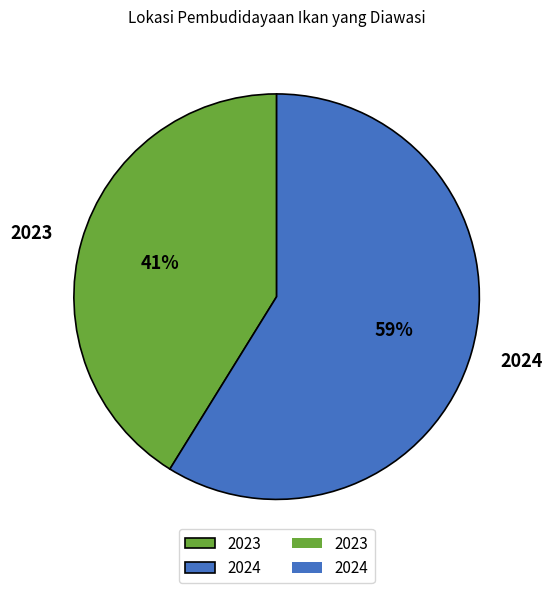

To the nearest percent, what portion does 2023 represent?

41%